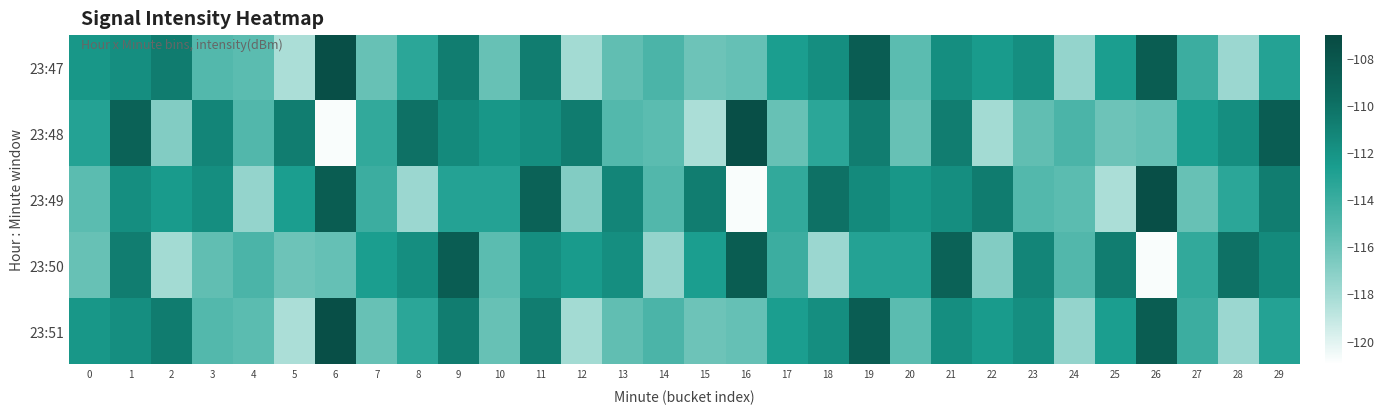

Reading left to right, what are all the values shown in this chart?

23:47: 0=-112.2	1=-111.7	2=-110.6	3=-115.0	4=-115.4	5=-118.3	6=-107.5	7=-115.8	8=-113.4	9=-110.7	10=-115.8	11=-110.7	12=-118.0	13=-115.6	14=-114.8	15=-116.0	16=-115.8	17=-112.6	18=-111.7	19=-108.6	20=-115.4	21=-111.7	22=-112.4	23=-111.7	24=-117.5	25=-112.6	26=-108.5	27=-114.1	28=-117.7	29=-113.0
23:48: 0=-113.0	1=-108.9	2=-116.8	3=-111.2	4=-115.0	5=-110.7	6=-120.8	7=-113.6	8=-110.1	9=-111.4	10=-112.2	11=-111.7	12=-110.6	13=-115.0	14=-115.4	15=-118.3	16=-107.5	17=-115.8	18=-113.4	19=-110.7	20=-115.8	21=-110.7	22=-118.0	23=-115.6	24=-114.8	25=-116.0	26=-115.8	27=-112.6	28=-111.7	29=-108.6
23:49: 0=-115.4	1=-111.7	2=-112.4	3=-111.7	4=-117.5	5=-112.6	6=-108.5	7=-114.1	8=-117.7	9=-113.0	10=-113.0	11=-108.9	12=-116.8	13=-111.2	14=-115.0	15=-110.7	16=-120.8	17=-113.6	18=-110.1	19=-111.4	20=-112.2	21=-111.7	22=-110.6	23=-115.0	24=-115.4	25=-118.3	26=-107.5	27=-115.8	28=-113.4	29=-110.7
23:50: 0=-115.8	1=-110.7	2=-118.0	3=-115.6	4=-114.8	5=-116.0	6=-115.8	7=-112.6	8=-111.7	9=-108.6	10=-115.4	11=-111.7	12=-112.4	13=-111.7	14=-117.5	15=-112.6	16=-108.5	17=-114.1	18=-117.7	19=-113.0	20=-113.0	21=-108.9	22=-116.8	23=-111.2	24=-115.0	25=-110.7	26=-120.8	27=-113.6	28=-110.1	29=-111.4
23:51: 0=-112.2	1=-111.7	2=-110.6	3=-115.0	4=-115.4	5=-118.3	6=-107.5	7=-115.8	8=-113.4	9=-110.7	10=-115.8	11=-110.7	12=-118.0	13=-115.6	14=-114.8	15=-116.0	16=-115.8	17=-112.6	18=-111.7	19=-108.6	20=-115.4	21=-111.7	22=-112.4	23=-111.7	24=-117.5	25=-112.6	26=-108.5	27=-114.1	28=-117.7	29=-113.0